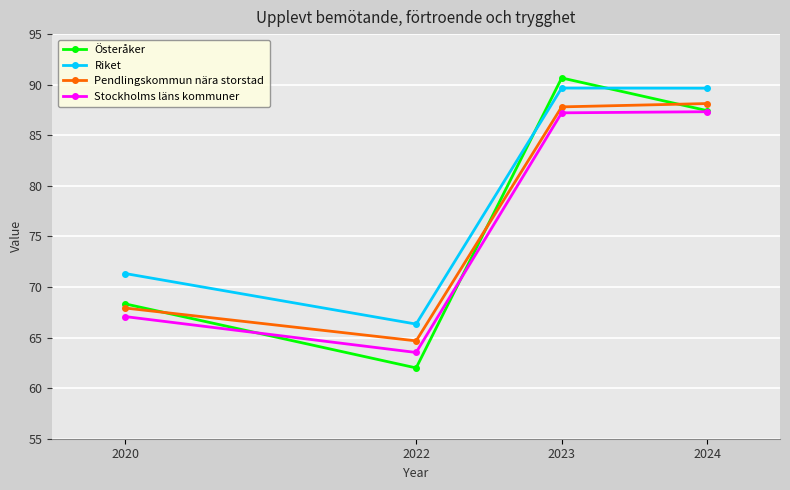

Which series has the largest range (max minus min)?

Österåker